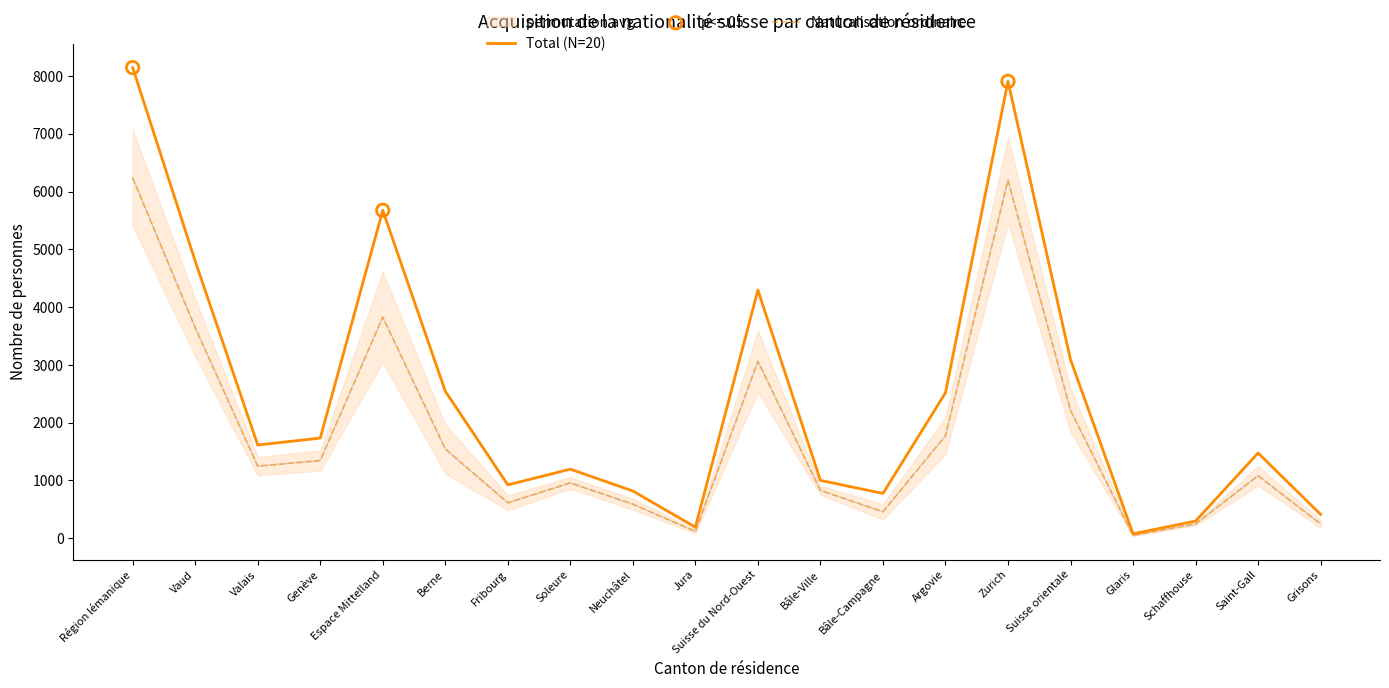

At how many categories does at least one series exceed 2891?

6